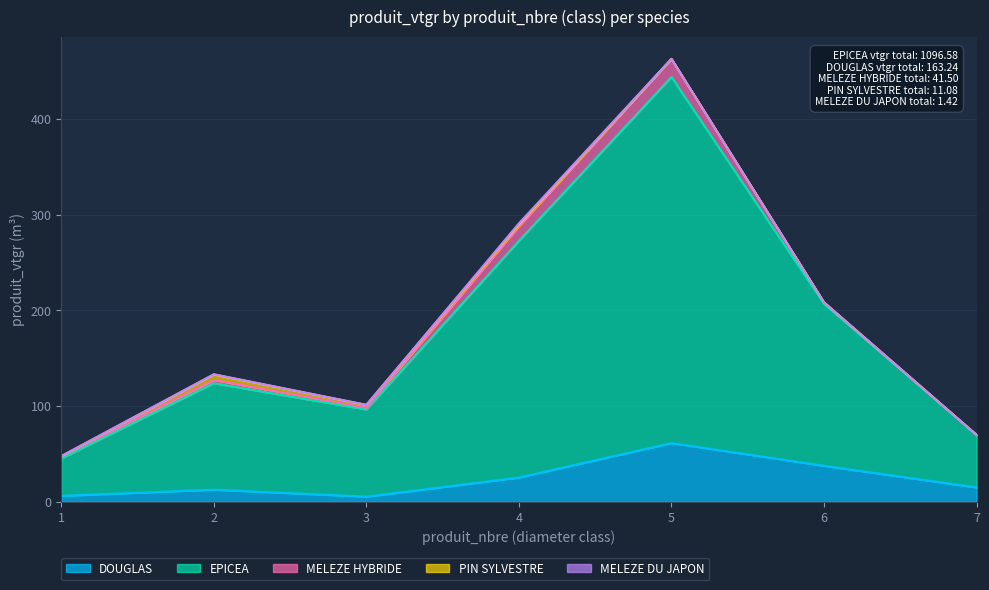

How many interior local peaks does the EPICEA series have?

2